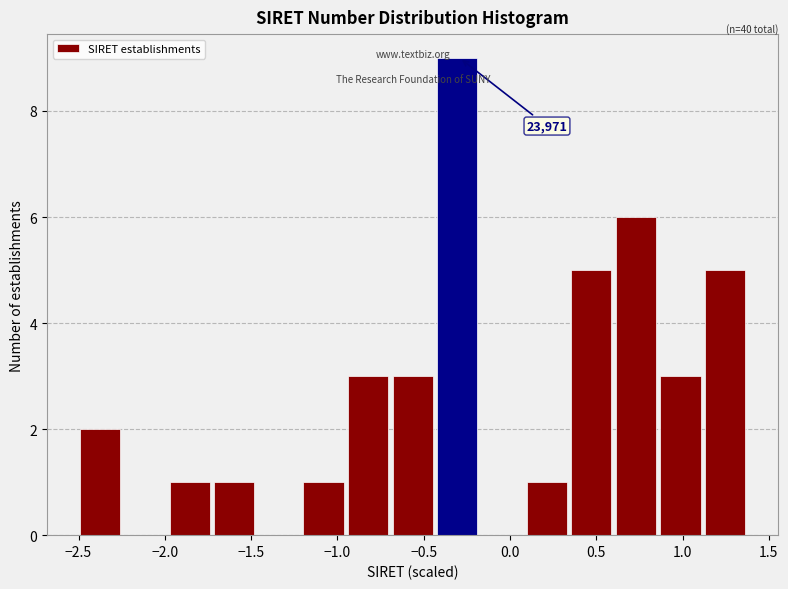

Which range on the x-axis has the tallest bar?

-0.40 to -0.15